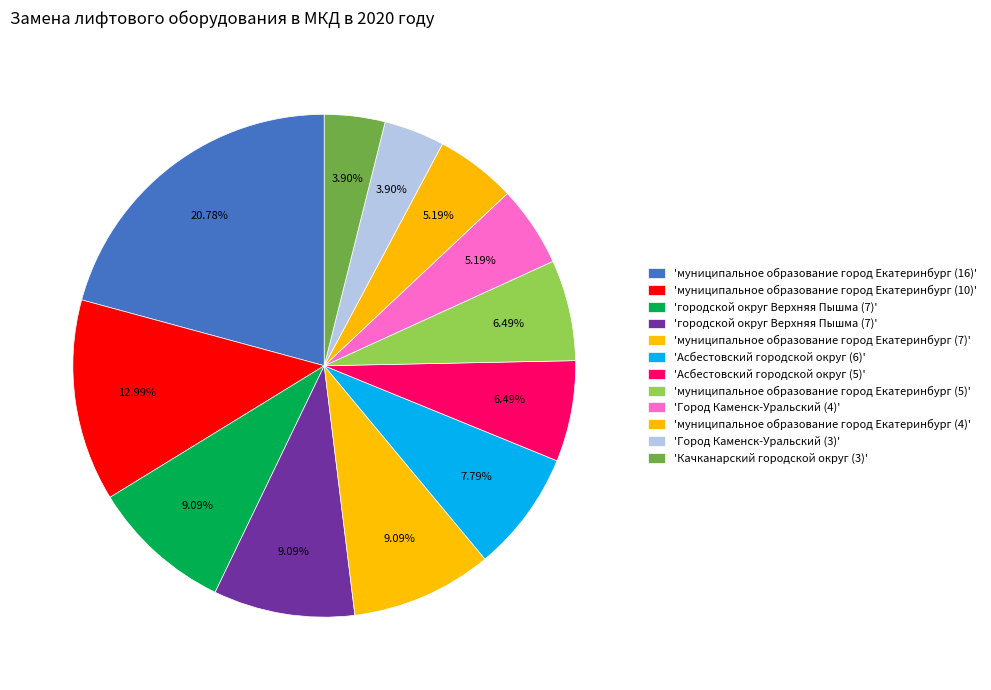

Rank the categories by value from lowest to highest.

Город Каменск-Уральский (3), Качканарский городской округ (3), Город Каменск-Уральский (4), муниципальное образование город Екатеринбург (4), Асбестовский городской округ (5), муниципальное образование город Екатеринбург (5), Асбестовский городской округ (6), городской округ Верхняя Пышма (7), городской округ Верхняя Пышма (7), муниципальное образование город Екатеринбург (7), муниципальное образование город Екатеринбург (10), муниципальное образование город Екатеринбург (16)